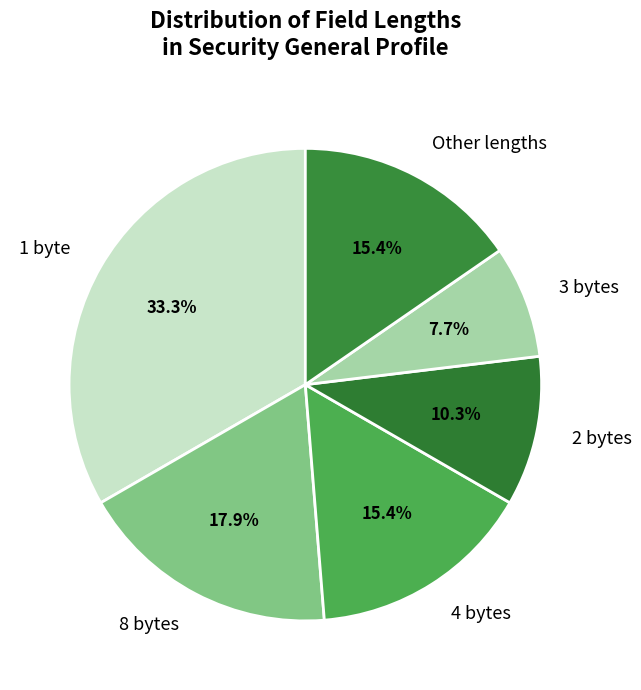

What percentage is NOT represented by Other lengths?

84.6%